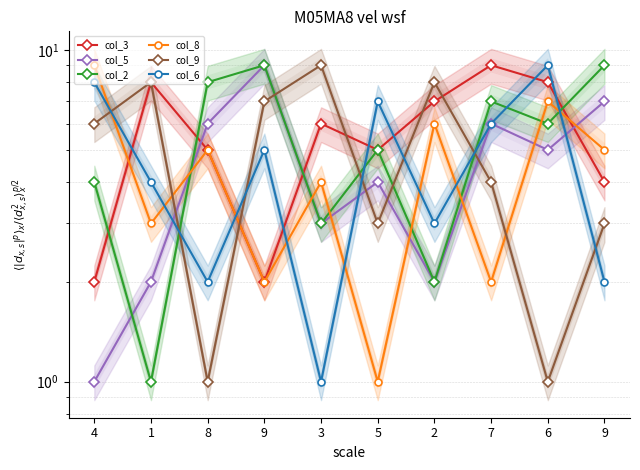

The col_3 series shows 2 at 4. True or false?

True